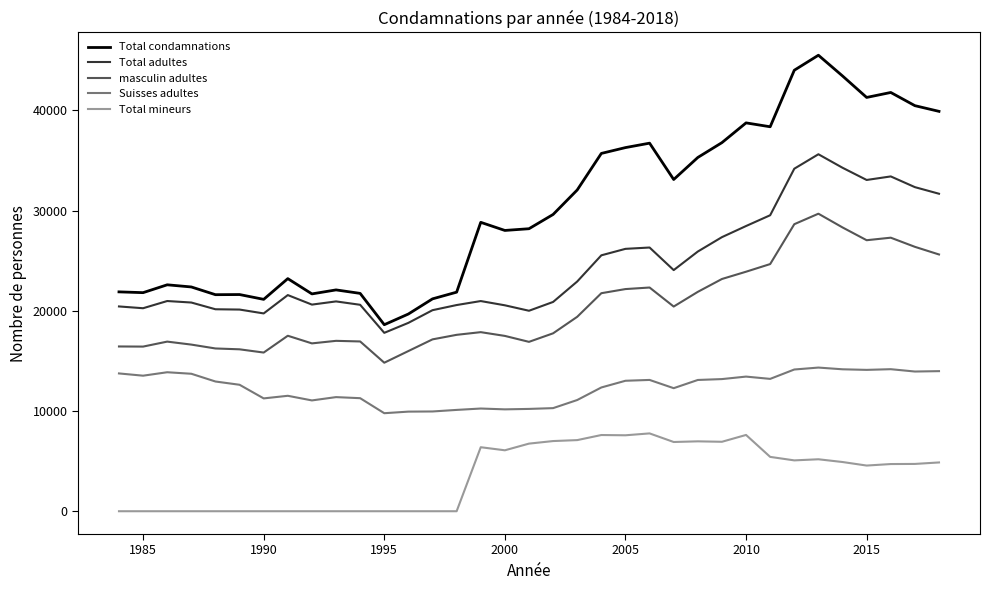

What is the lowest value of the Total condamnations series?

18617